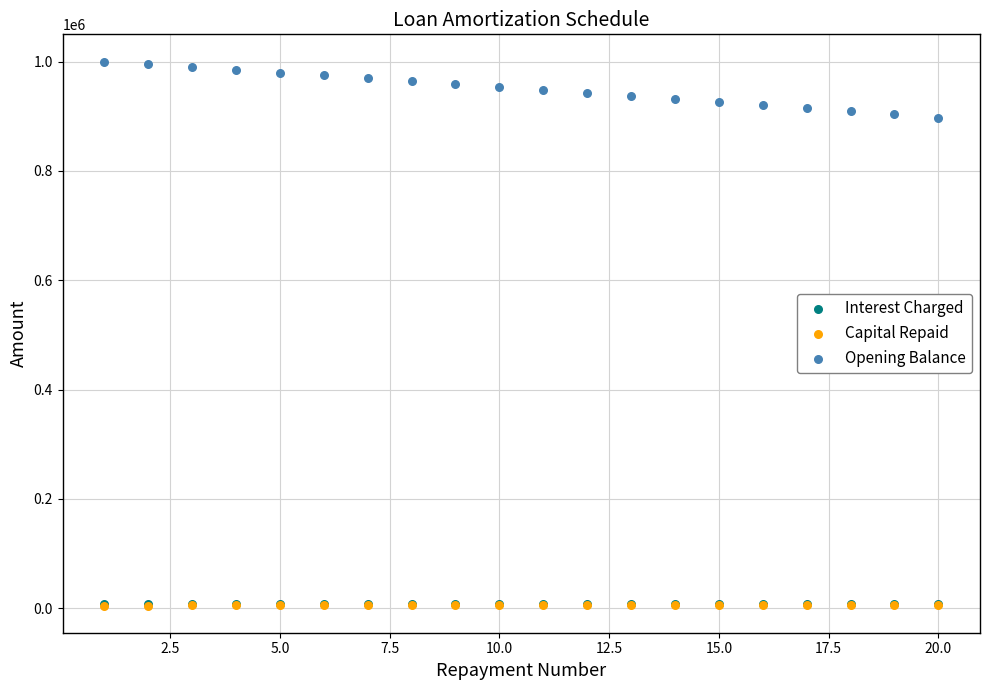

What are all the series names shown in the legend?

Interest Charged, Capital Repaid, Opening Balance